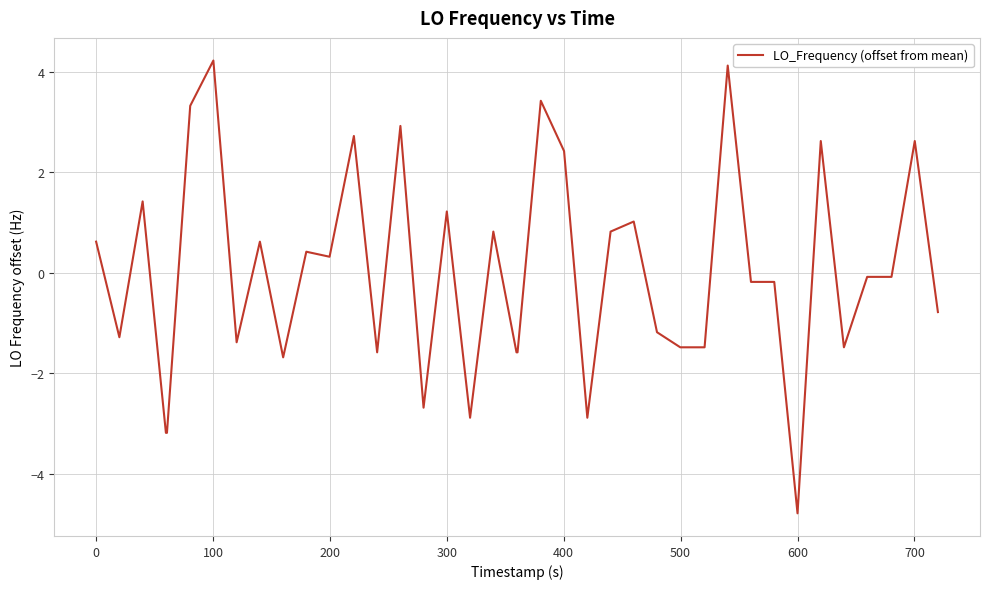

What is the greatest value displayed?

4.2